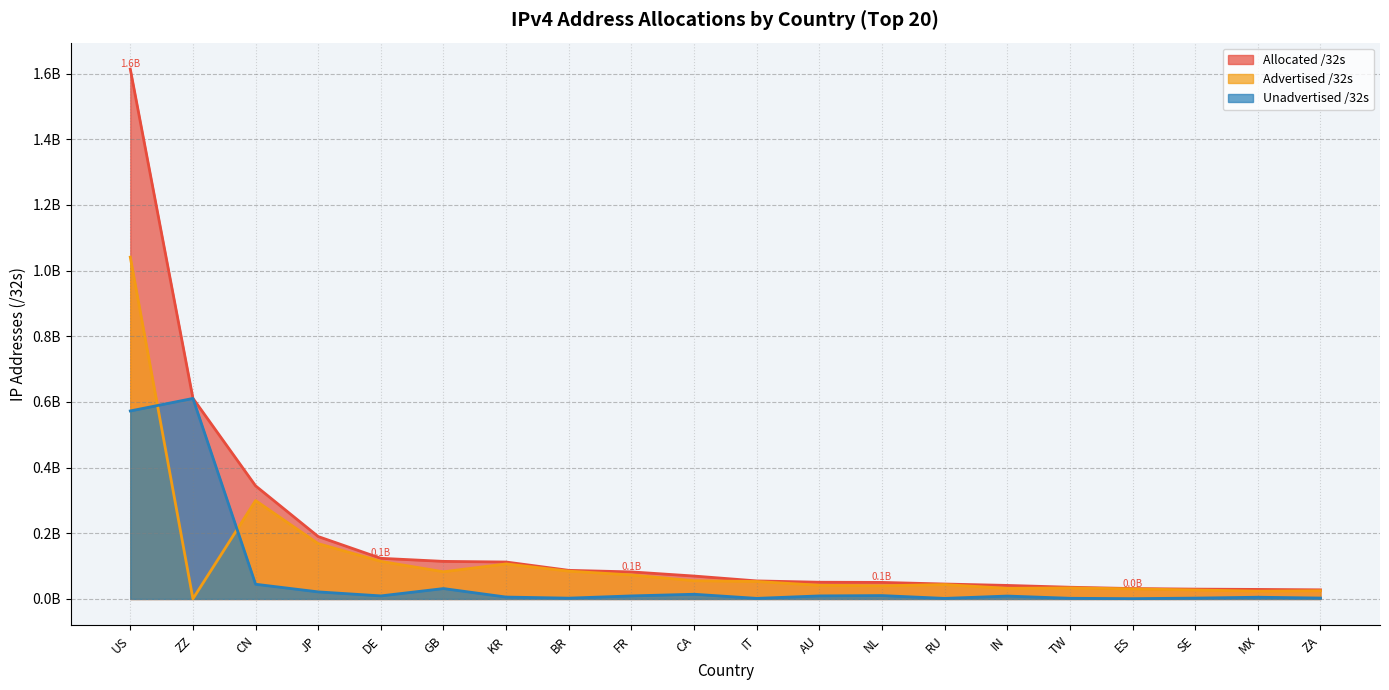

Between AU and DE, which is larger?

DE